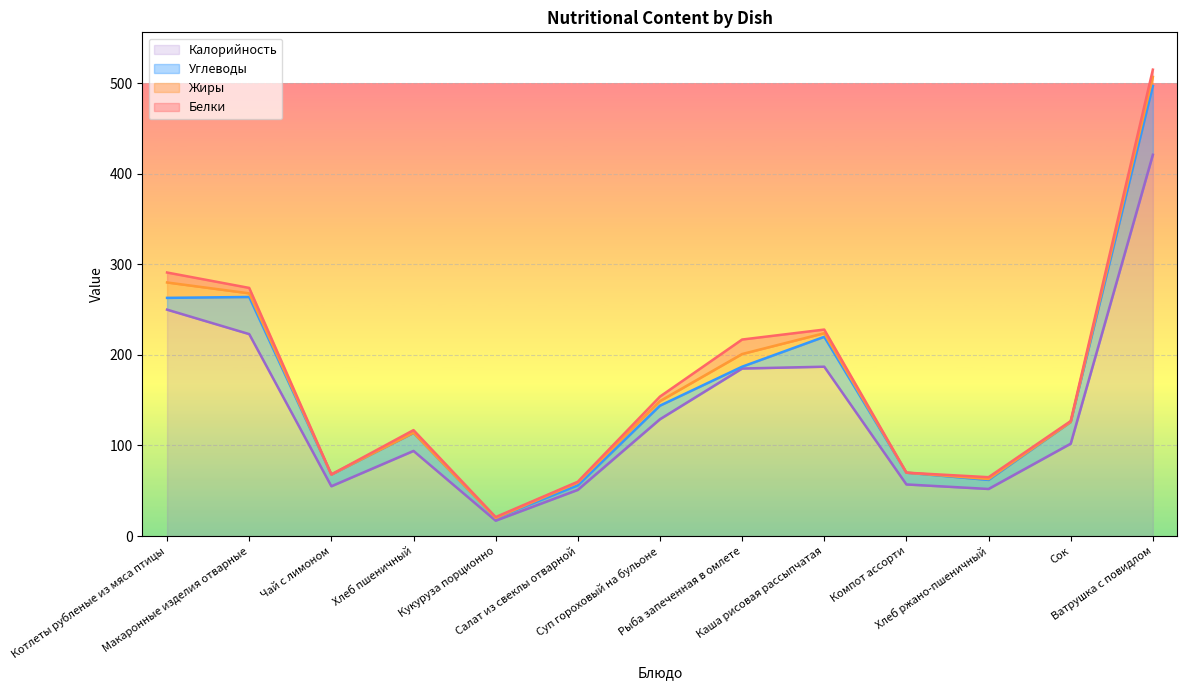

What is the highest value of the Калорийность series?

421